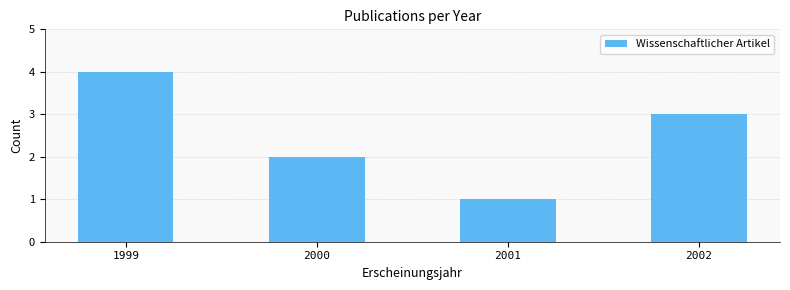

Rank the categories by value from lowest to highest.

2001, 2000, 2002, 1999